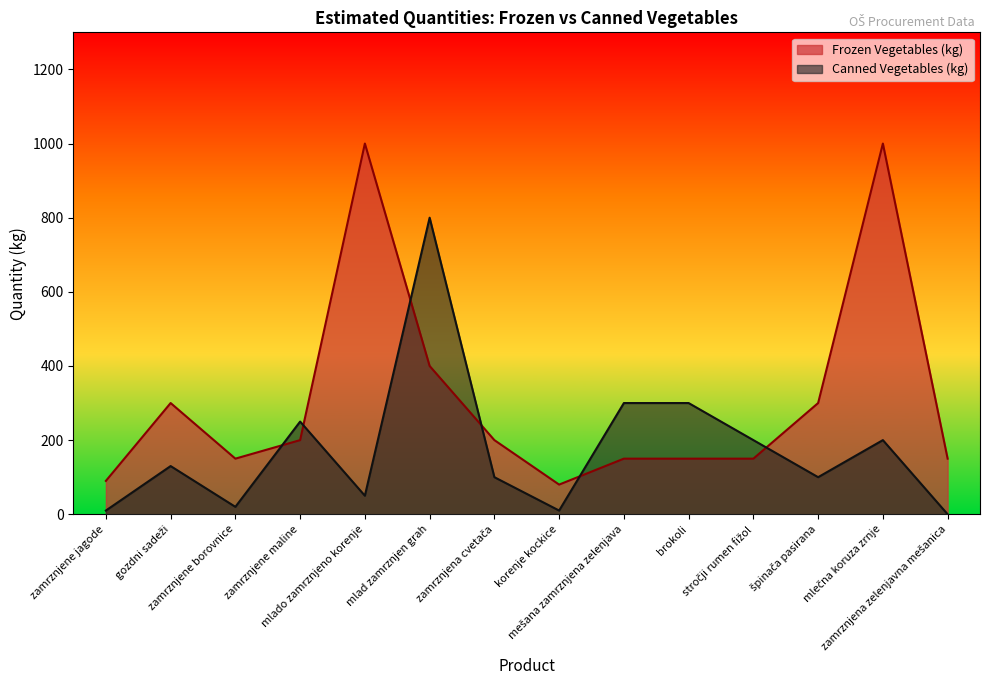

At which category does Canned Vegetables (kg) reach its first local peak?

gozdni sadeži